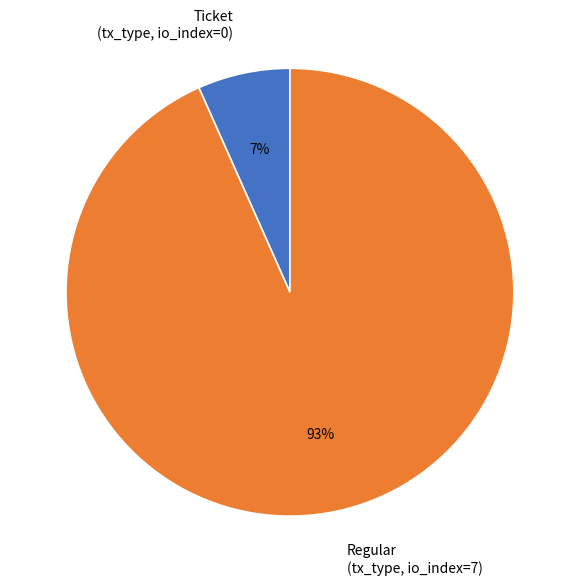

Count the number of slices in the pie.

2